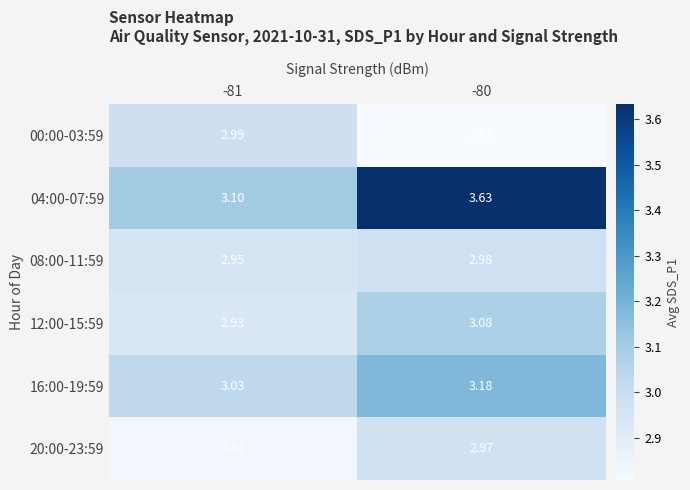

At -81, list the series in order from smallest to largest.

20:00-23:59, 12:00-15:59, 08:00-11:59, 00:00-03:59, 16:00-19:59, 04:00-07:59